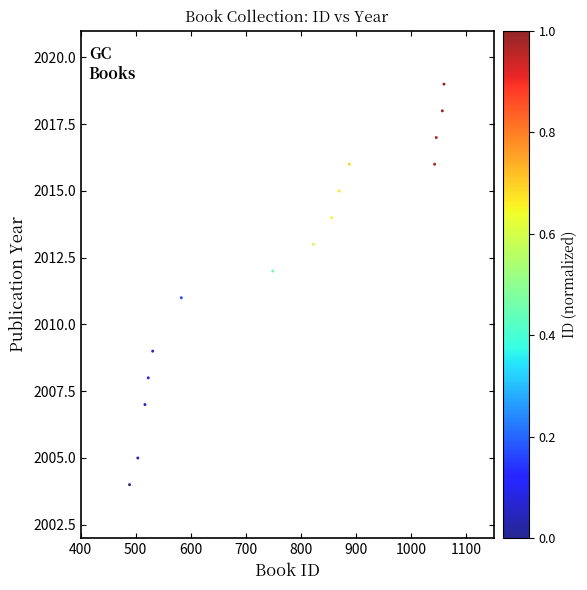

What is the range of X values (max minus min)?

571